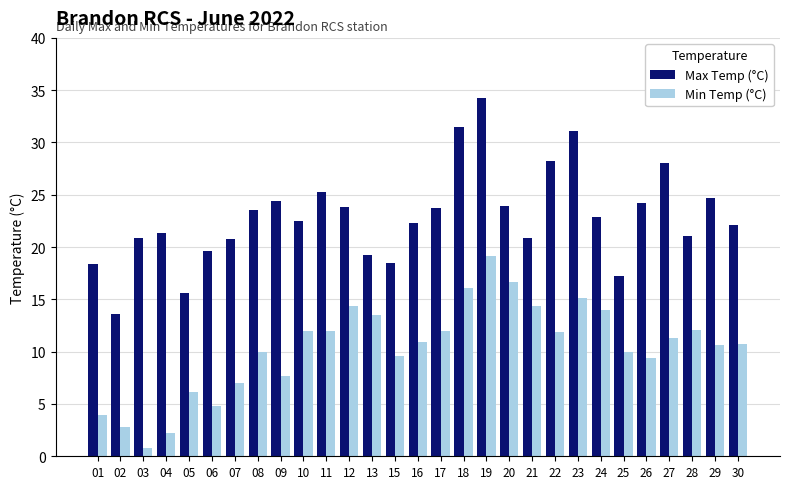

What is the difference between the highest and lowest values at 05?

9.5